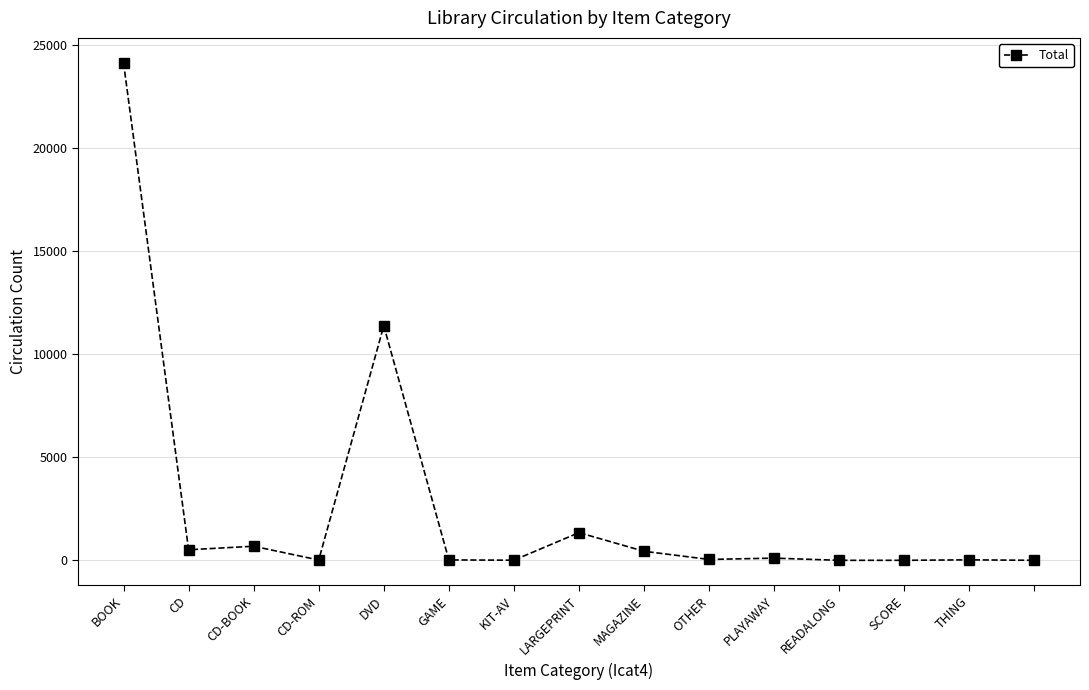

What is the maximum value shown in the chart?

24127